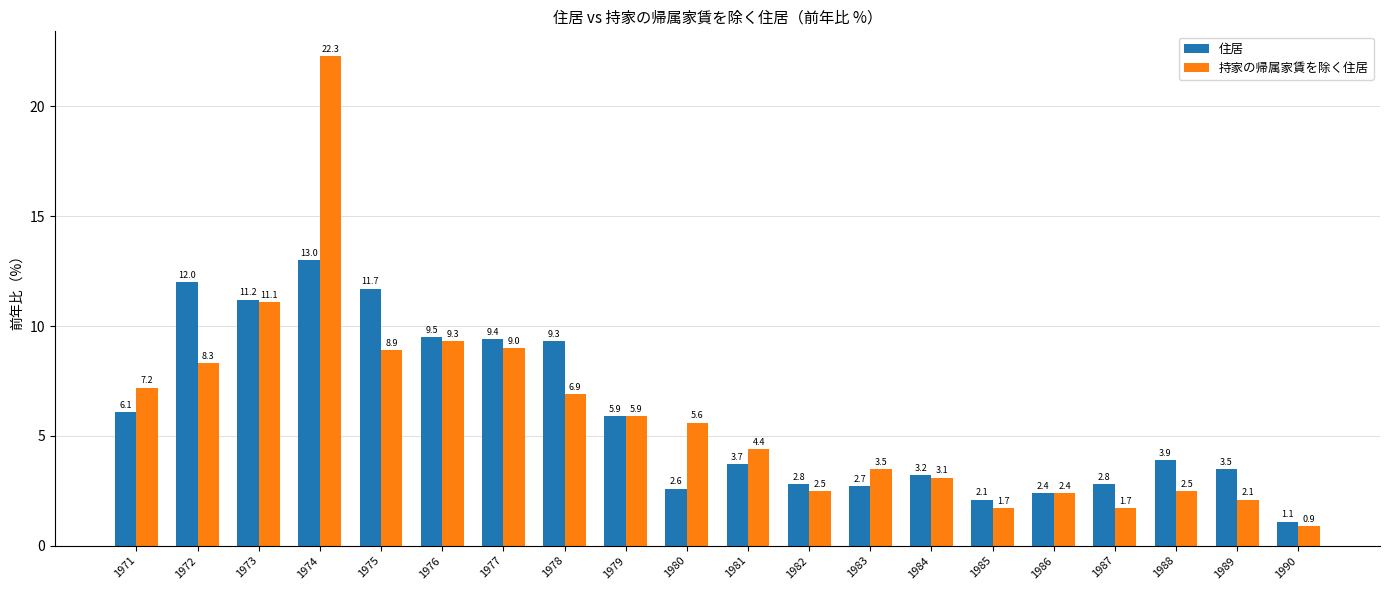

How many values in the 住居 series exceed 3?

13